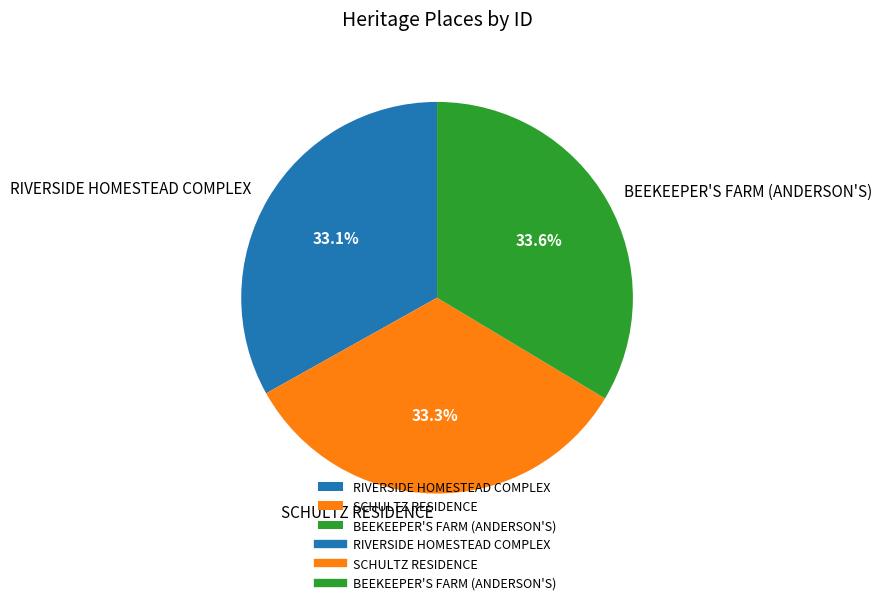

Approximately how many times larger is the value at BEEKEEPER'S FARM (ANDERSON'S) compared to SCHULTZ RESIDENCE?

1.0